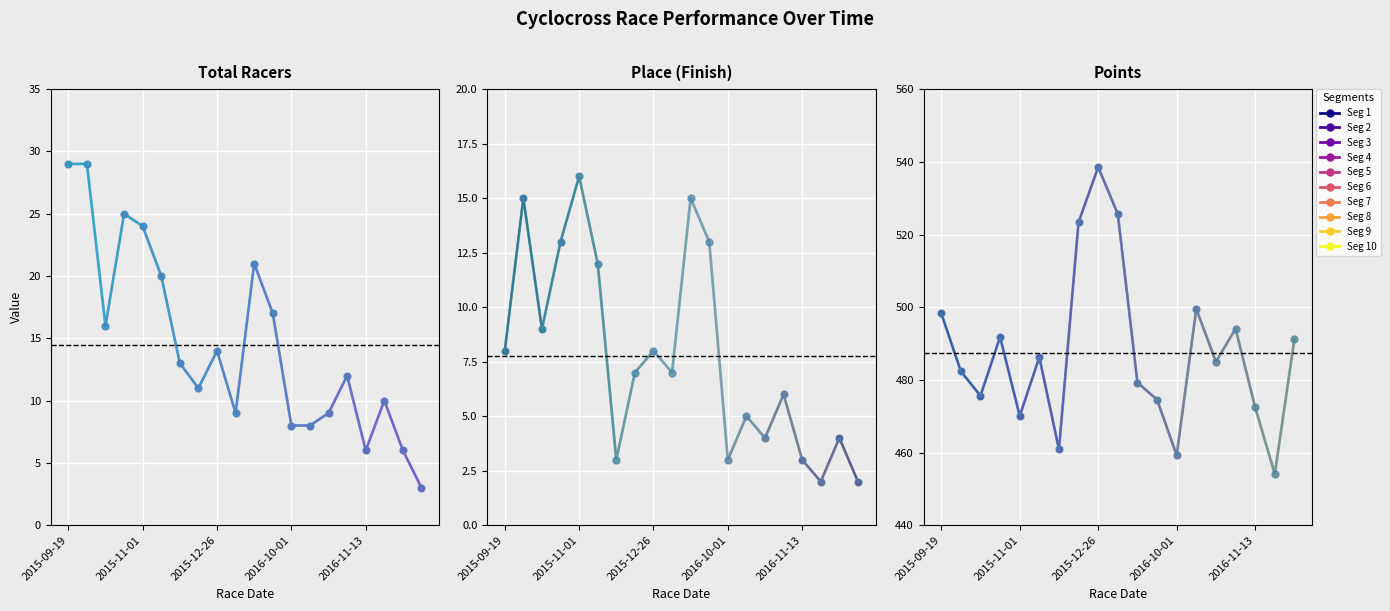

Which has a higher value, 4 or 3?

3